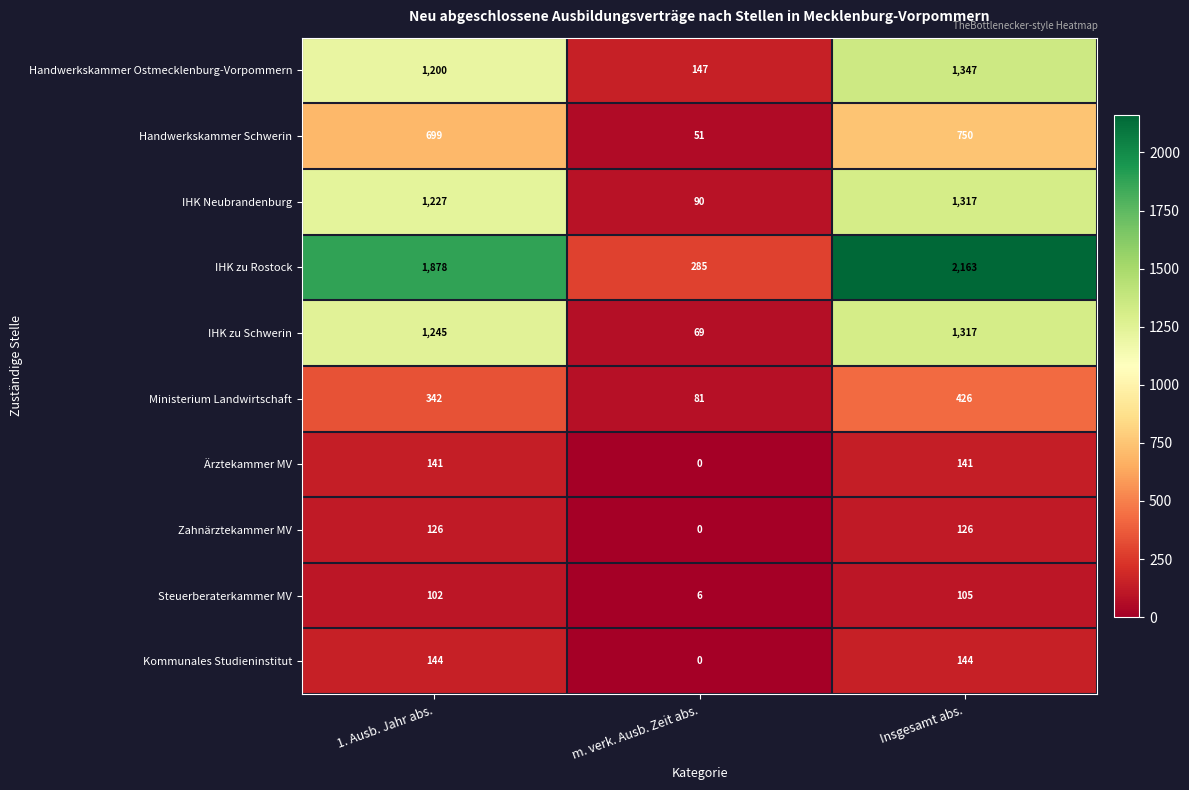

What is the total value across all series at 1. Ausb. Jahr abs.?

7104